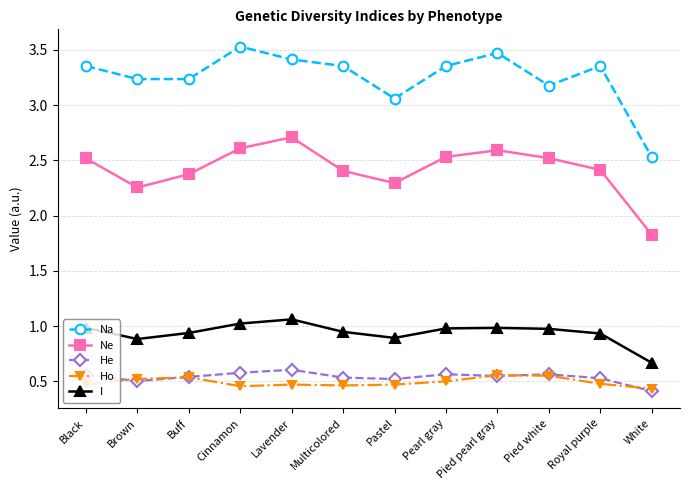

True or false: Ne and I intersect in this chart.

False